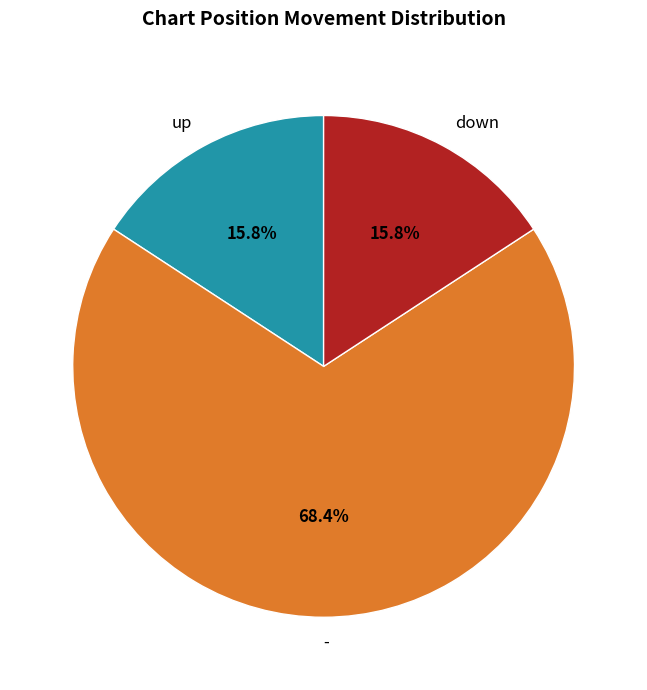

To the nearest percent, what is the average slice percentage?

33%